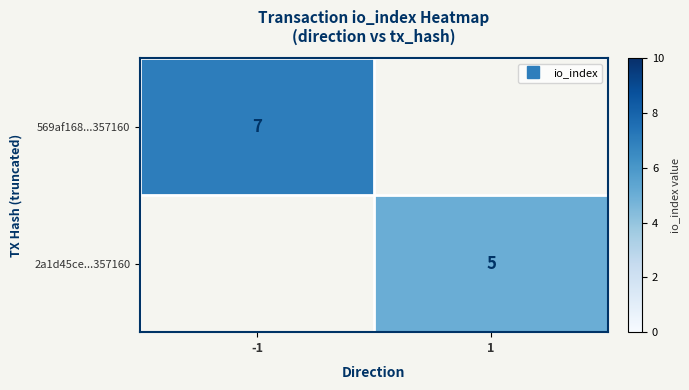

Which series has the widest spread of values?

569af168...357160